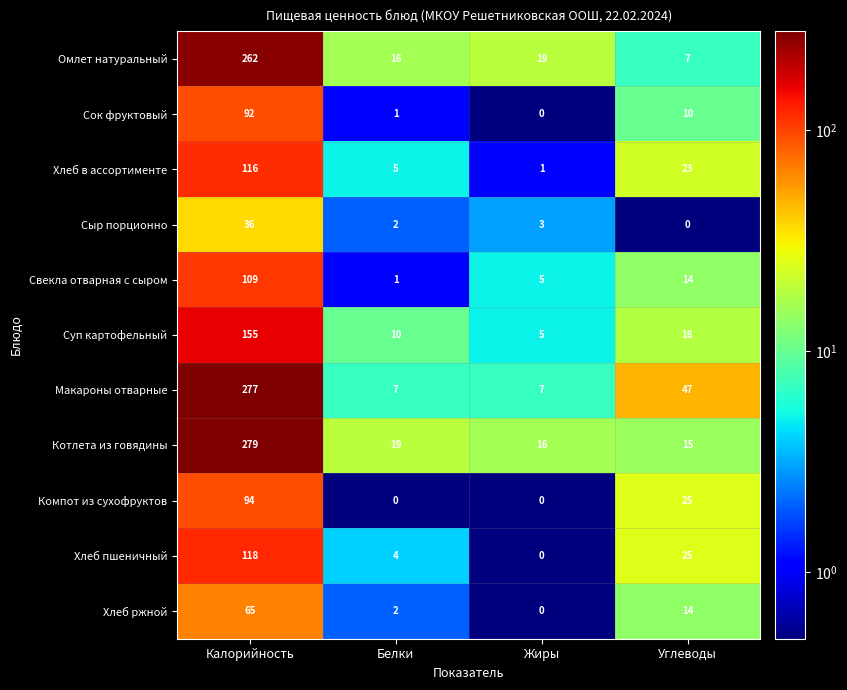

What is the smallest value displayed?

0